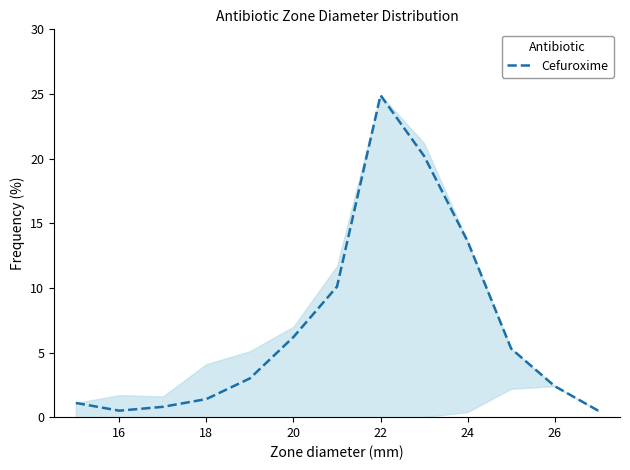

What is the greatest value displayed?

24.9